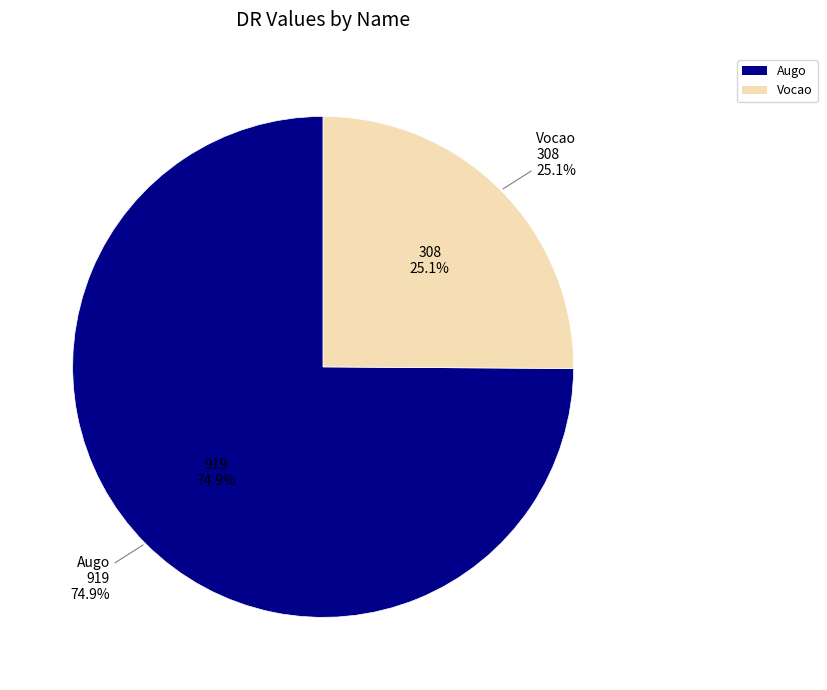

To the nearest percent, what portion does Vocao represent?

25%